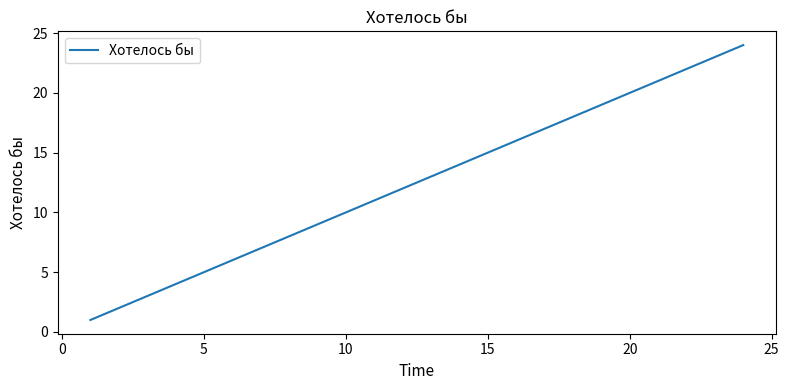

What is the difference between the maximum and minimum values?

23